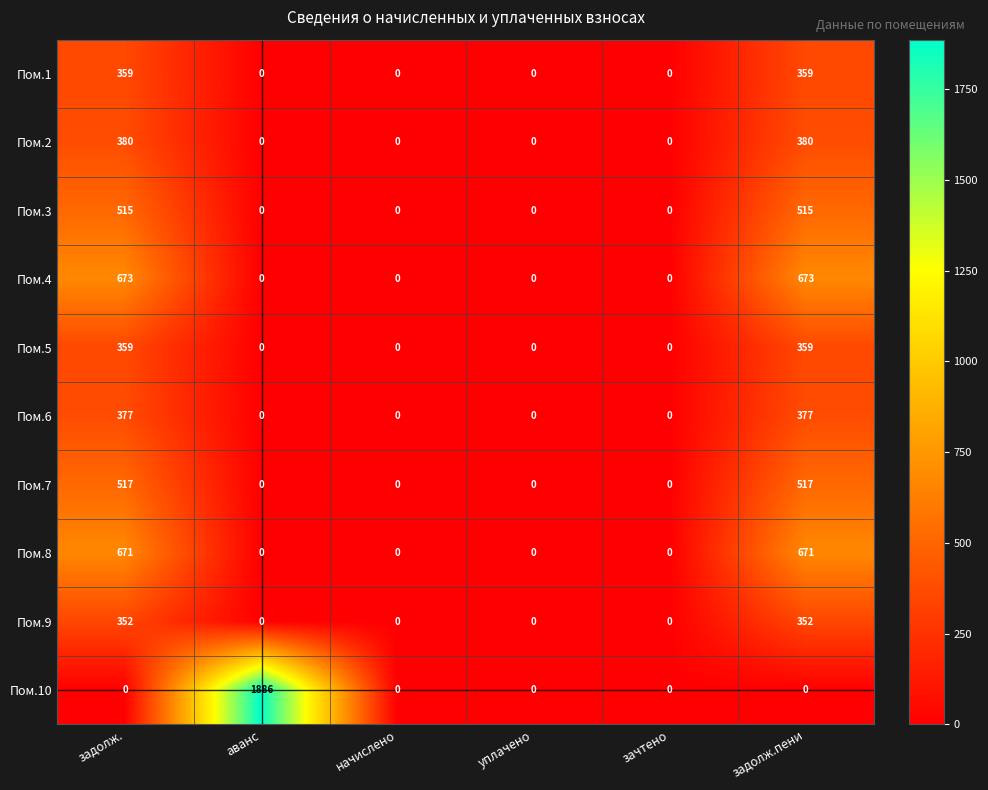

How many categories are shown in the chart?

6